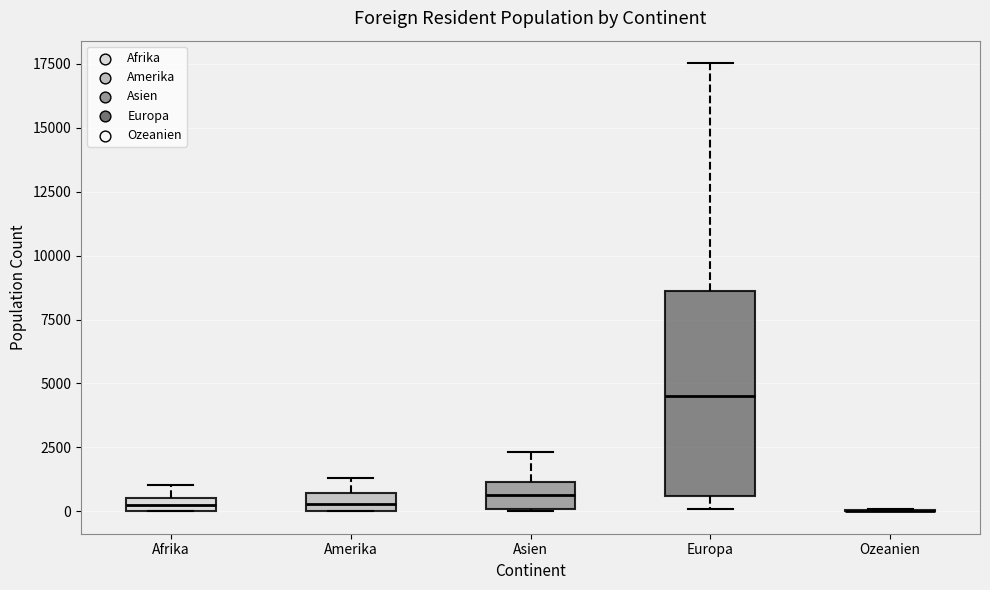

Which box is the tallest, from its lower edge to its upper edge?

Europa